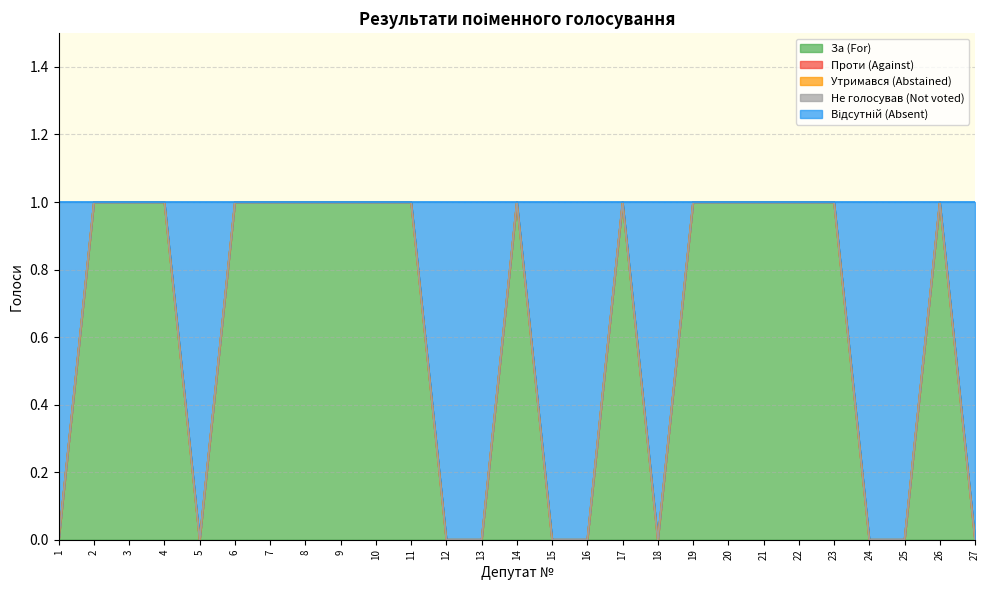

True or false: Не голосував (Not voted) and Проти (Against) cross at least once.

False